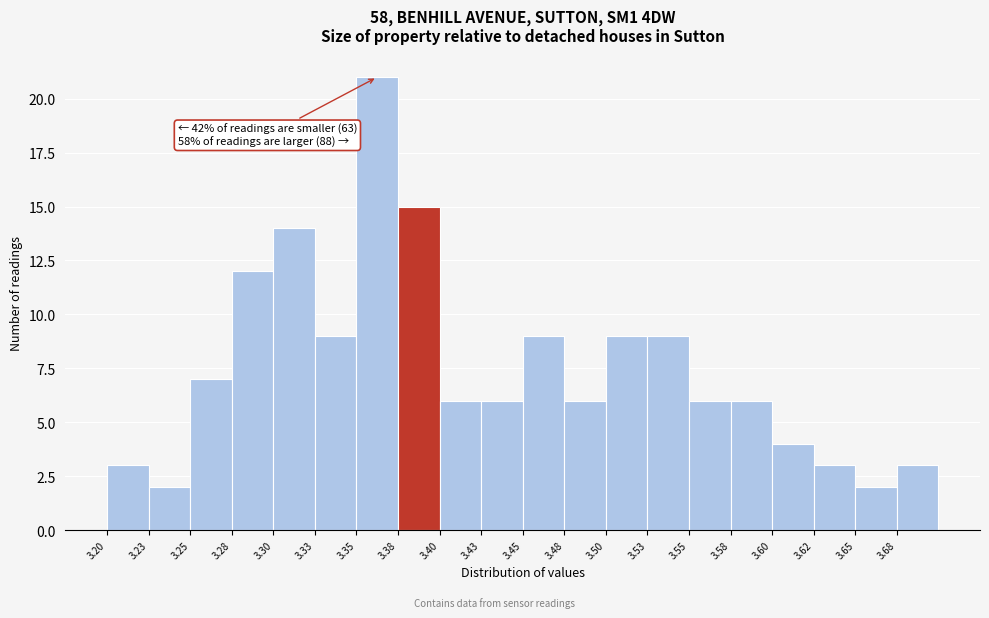

Over which range of the x-axis is the bar tallest?

3.350 to 3.375